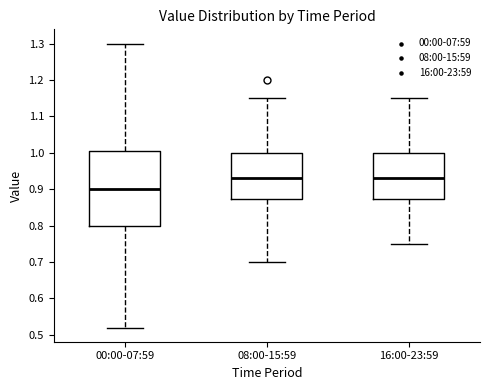

Comparing the boxes themselves (not the whiskers), which one is the tallest?

00:00-07:59